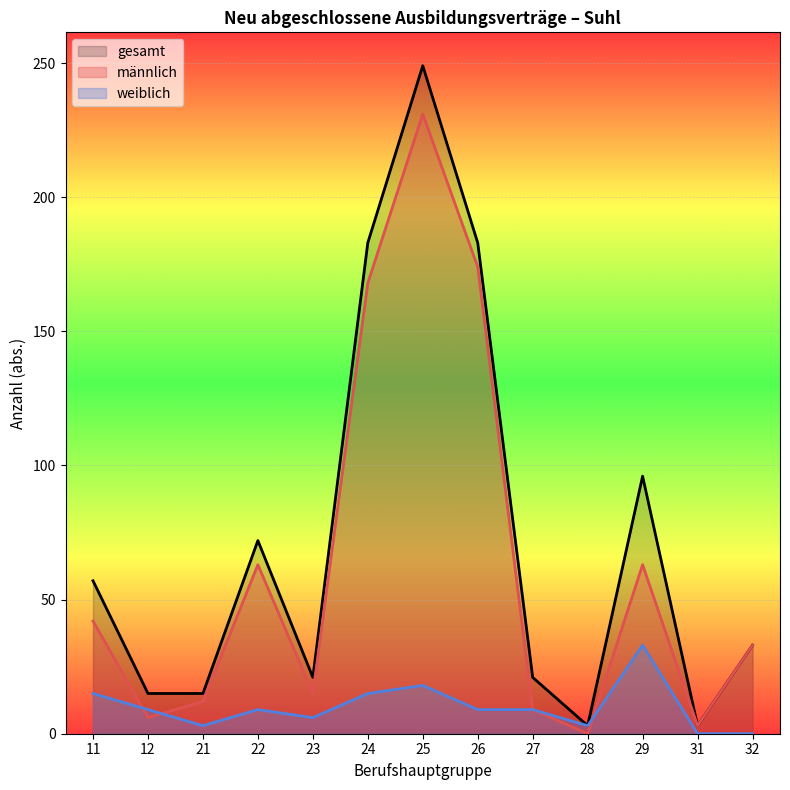

How many values in the männlich series are below 33?

6